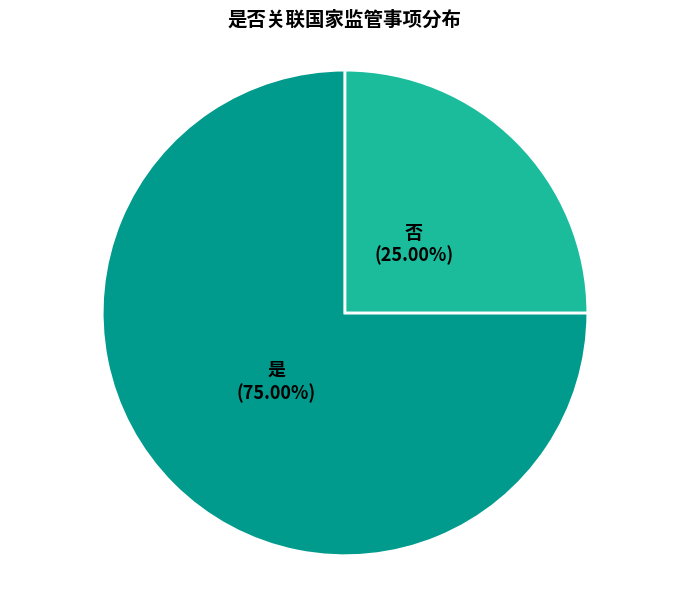

What is the ratio of the value at 是 to the value at 否?

3.0